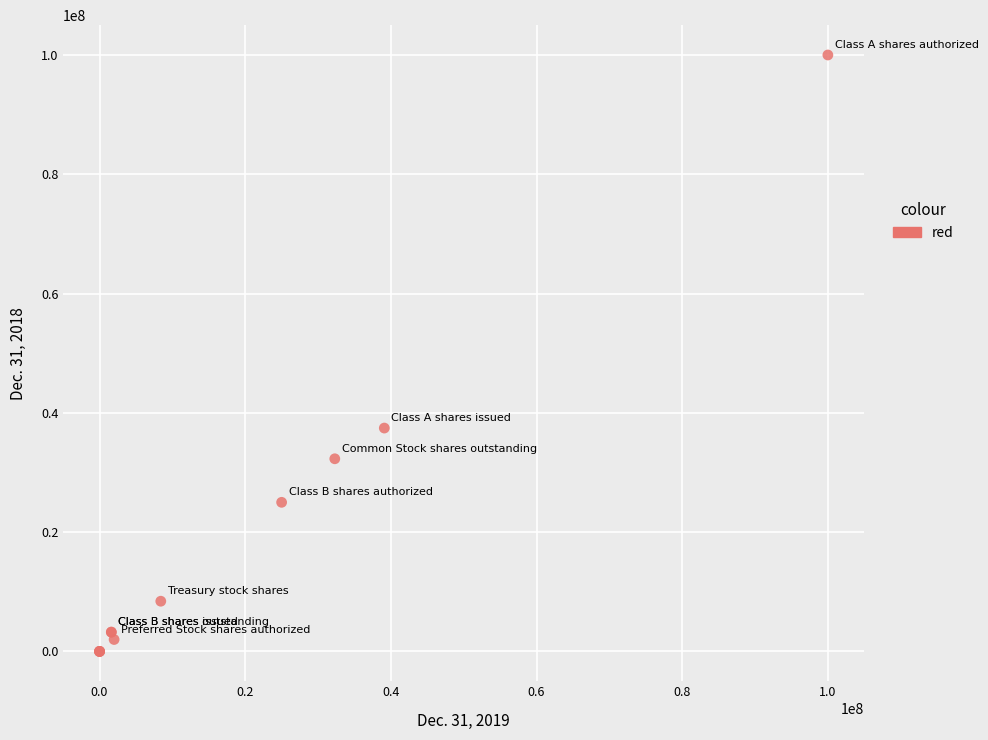

What Y value in the scatter plot is closest to 50000000?

37450329.0